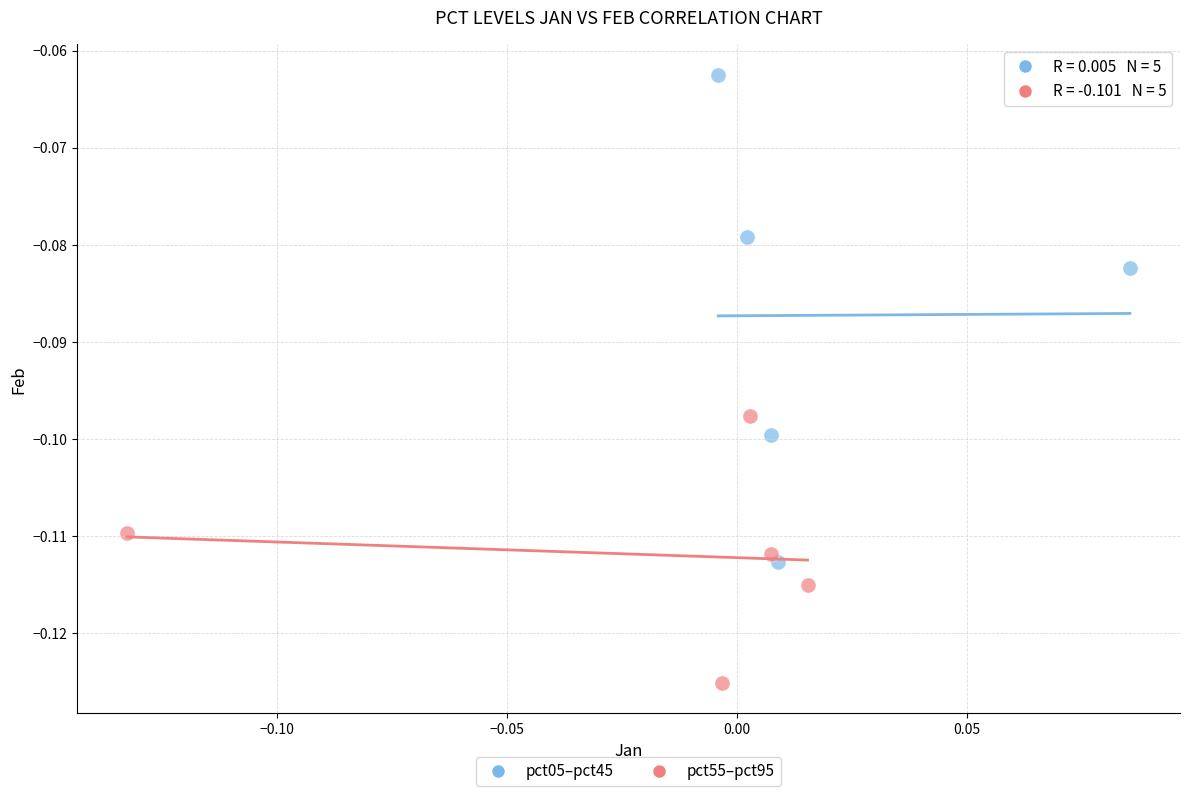

Which series reaches the minimum Y coordinate?

pct55–pct95